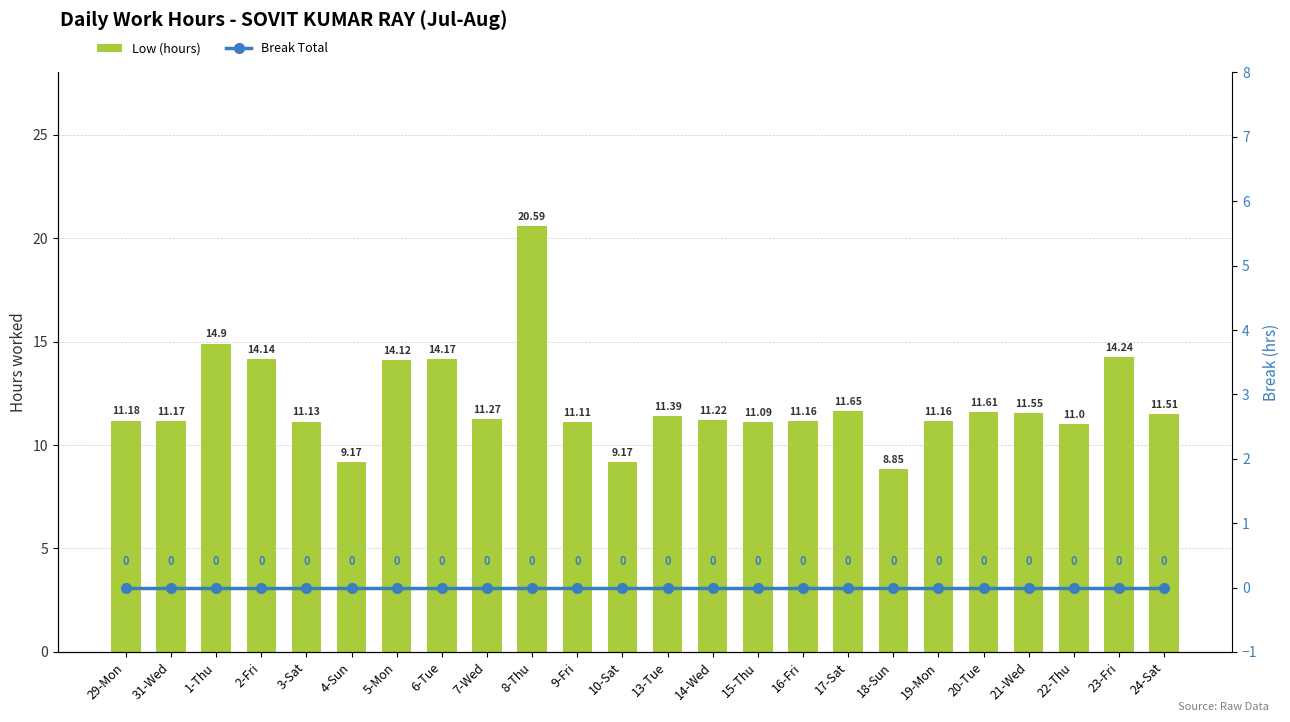

What is the minimum value for Low (hours)?

8.8